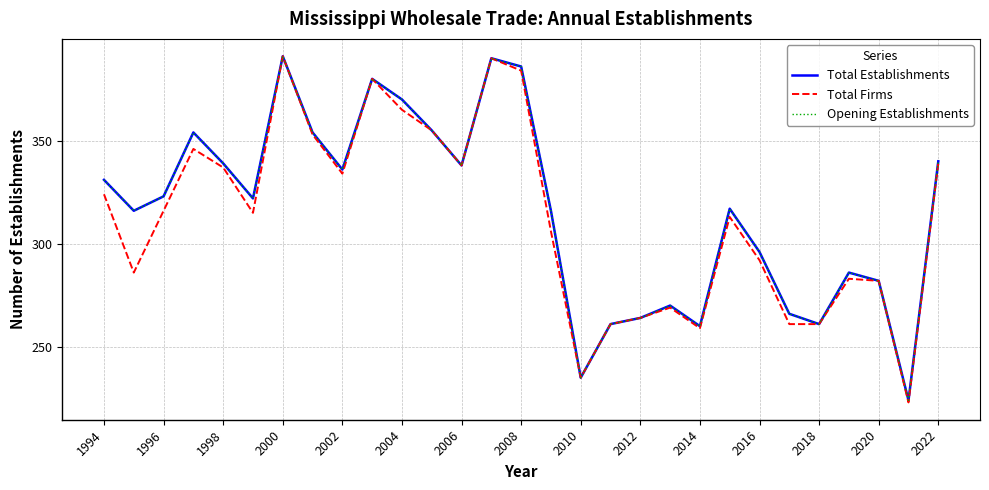

True or false: Total Establishments and Opening Establishments intersect in this chart.

False